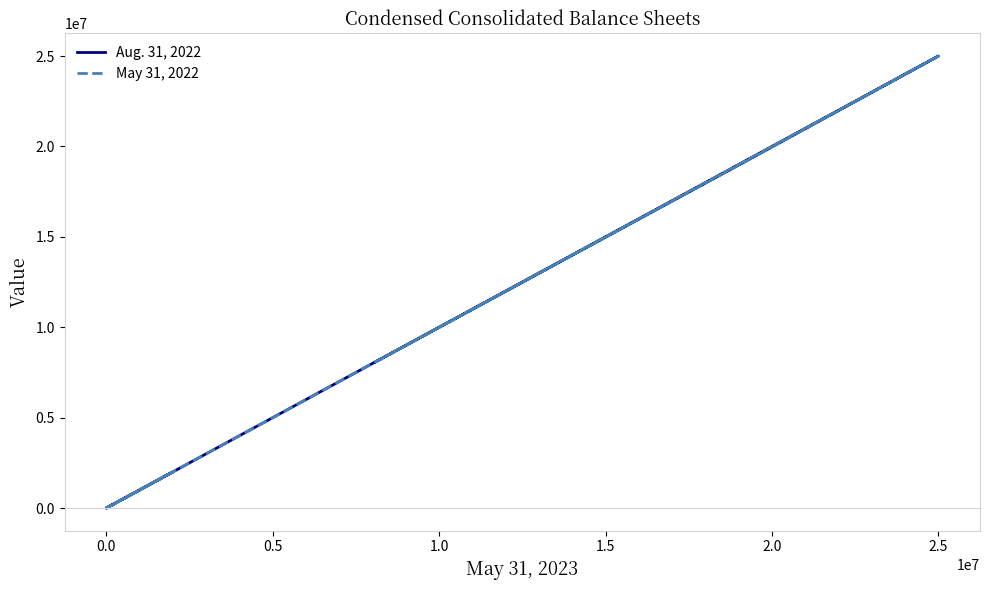

What is the difference between the maximum and minimum values in the May 31, 2022 series?

25000000